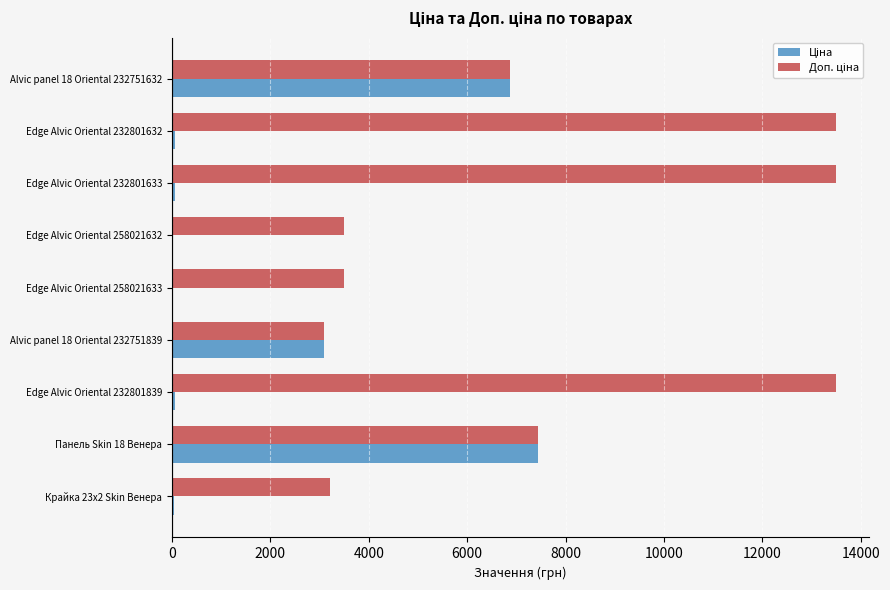

How many distinct data groups are displayed?

2